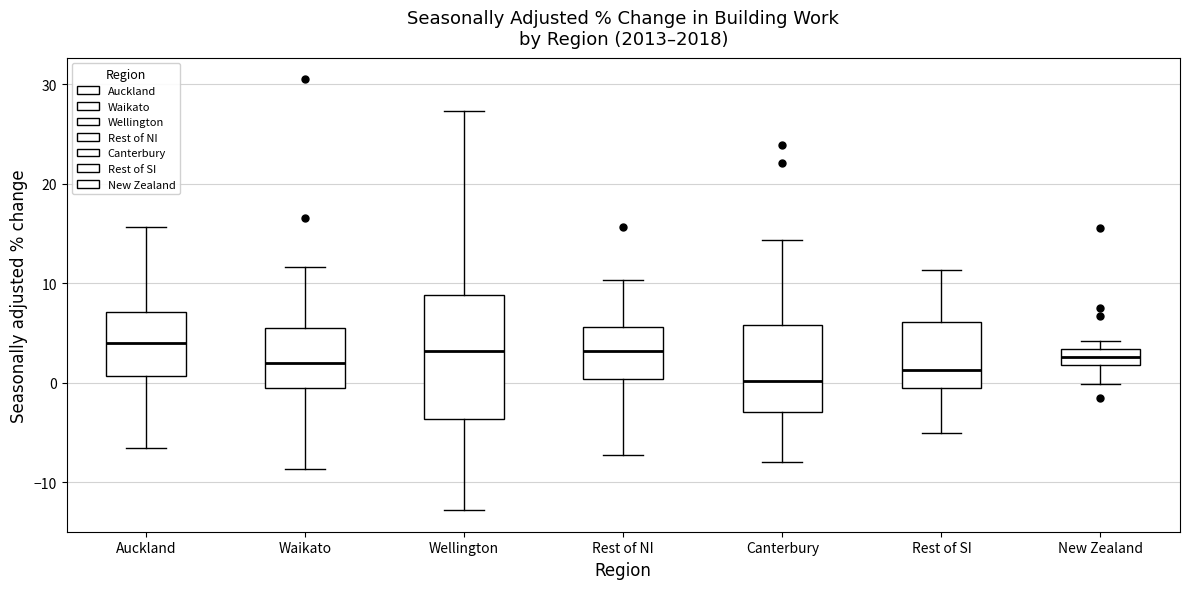

Reading left to right, transcribe this box plot: for each box, give where its median line is, the range the box spans, and where its two whiskers end, as read against the y-axis. The values are not printed on the chart, so give them approximately, as read against the axis.

Auckland: median 4, box 1 to 7, whiskers -7 to 16
Waikato: median 2, box 0 to 6, whiskers -9 to 12
Wellington: median 3, box -4 to 9, whiskers -13 to 27
Rest of NI: median 3, box 0 to 6, whiskers -7 to 10
Canterbury: median 0, box -3 to 6, whiskers -8 to 14
Rest of SI: median 1, box 0 to 6, whiskers -5 to 11
New Zealand: median 3 (inside the box), box 2 to 3, whiskers 0 to 4